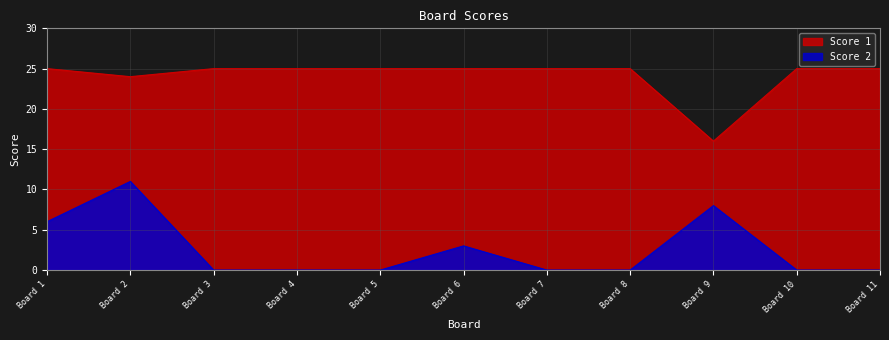

At how many categories does at least one series exceed 13?

11